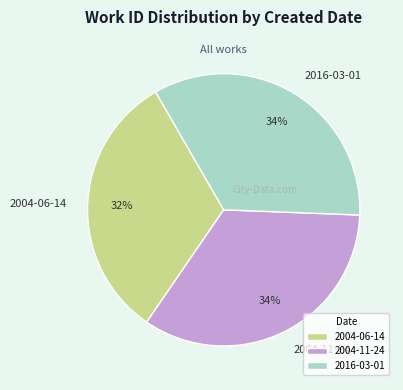

Approximately how many times larger is the value at 2004-06-14 compared to 2004-11-24?

0.9